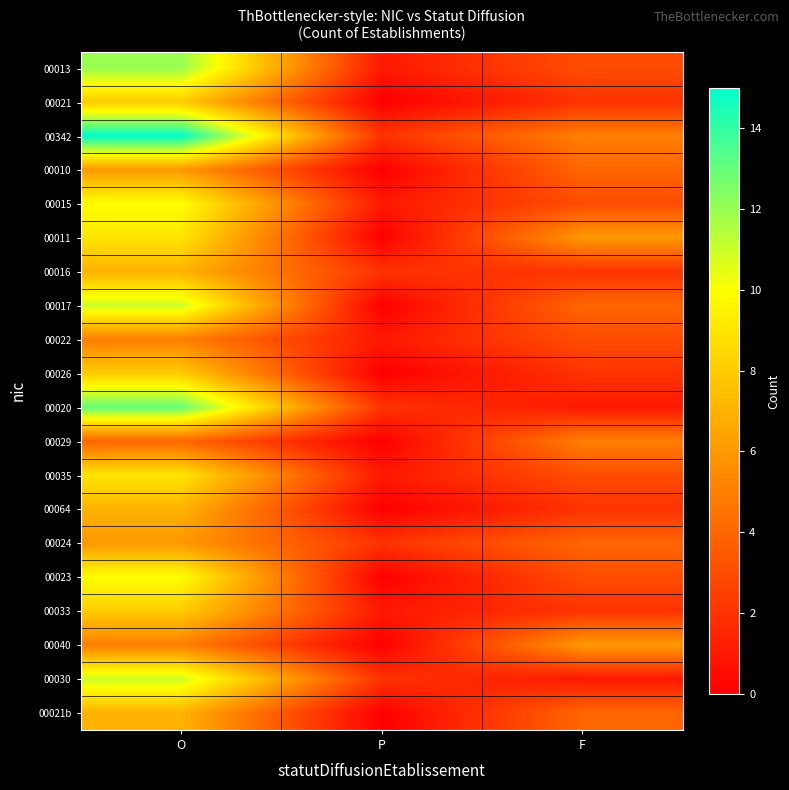

Reading left to right, list all the values displayed in this chart.

00013: O=12	P=1	F=3
00021: O=8	P=0	F=2
00342: O=15	P=2	F=5
00010: O=6	P=0	F=4
00015: O=10	P=1	F=3
00011: O=9	P=0	F=6
00016: O=7	P=2	F=2
00017: O=11	P=0	F=4
00022: O=5	P=1	F=3
00026: O=8	P=0	F=2
00020: O=13	P=2	F=1
00029: O=4	P=0	F=5
00035: O=9	P=1	F=3
00064: O=7	P=0	F=2
00024: O=6	P=2	F=4
00023: O=10	P=0	F=3
00033: O=8	P=1	F=2
00040: O=5	P=0	F=6
00030: O=11	P=2	F=1
00021b: O=7	P=0	F=4